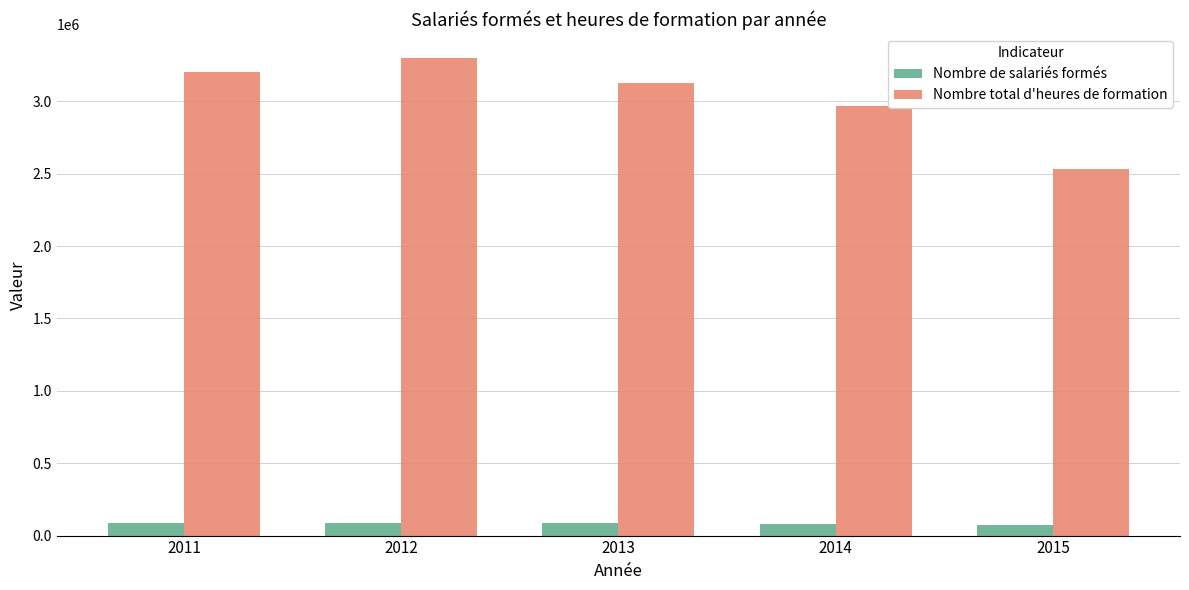

What is the total value across all series at 2015?

2601840